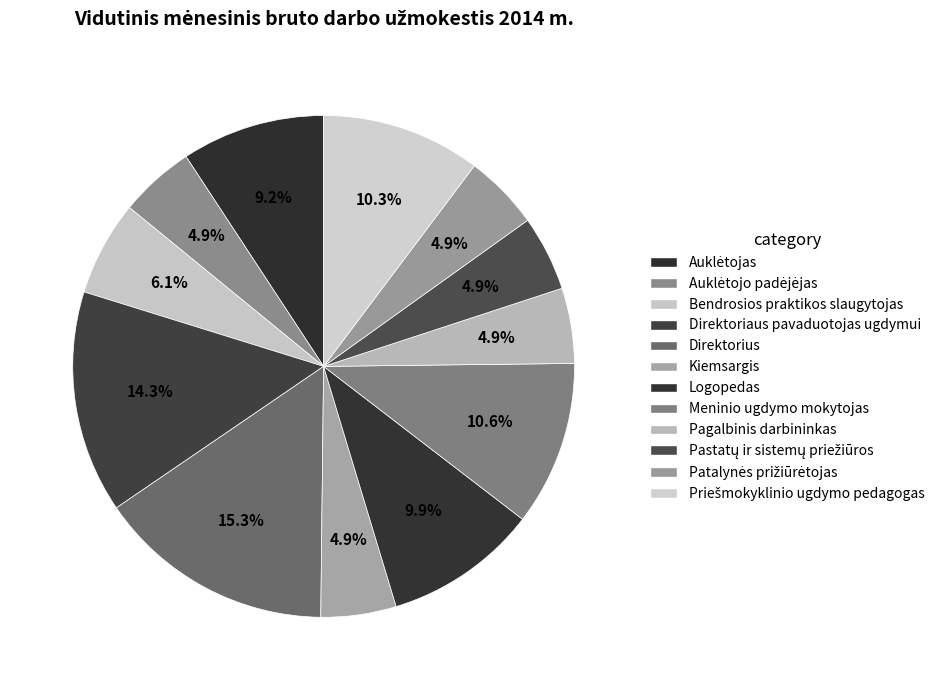

Rank the categories by value from lowest to highest.

Auklėtojo padėjėjas, Kiemsargis, Pagalbinis darbininkas, Pastatų ir sistemų priežiūros, Patalynės prižiūrėtojas, Bendrosios praktikos slaugytojas, Auklėtojas, Logopedas, Priešmokyklinio ugdymo pedagogas, Meninio ugdymo mokytojas, Direktoriaus pavaduotojas ugdymui, Direktorius